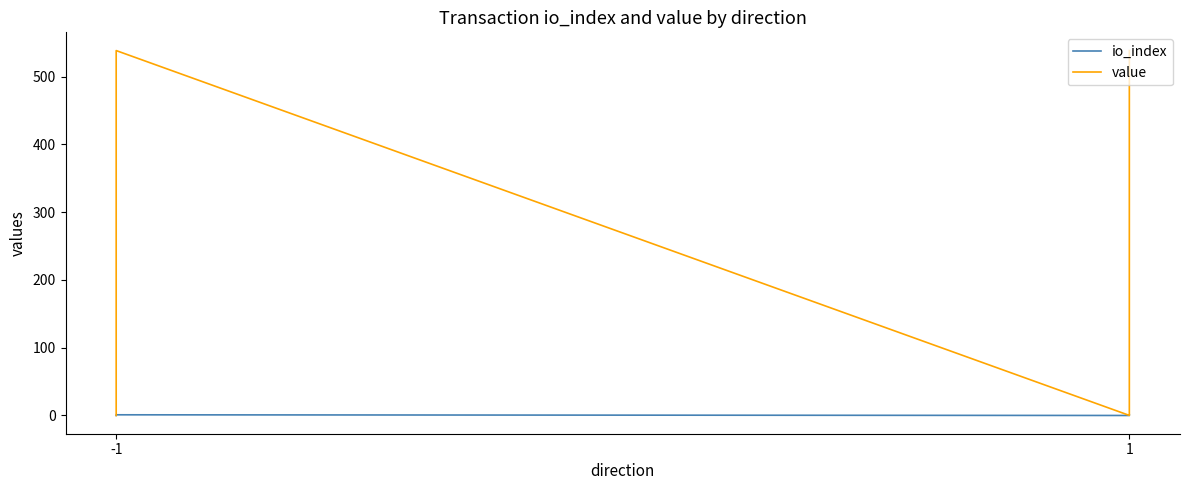

In value, how many points are higher than both neighbors (excluding endpoints)?

1